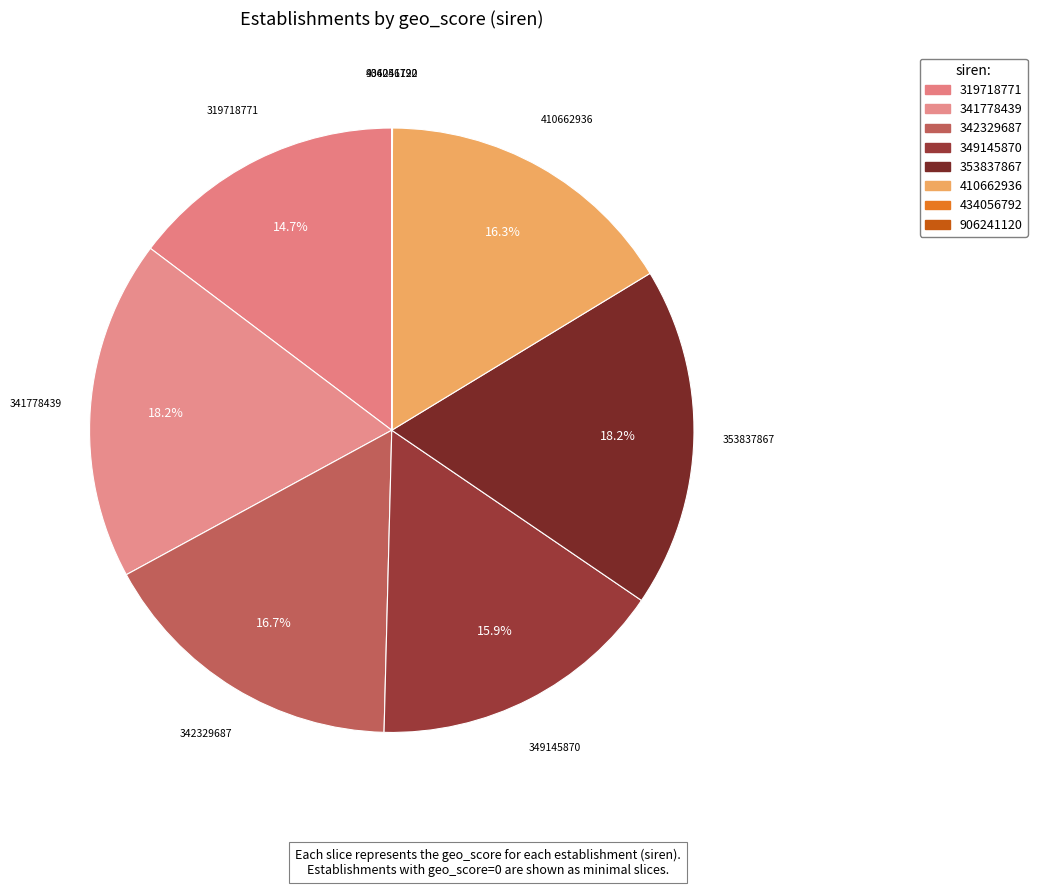

Combined, do 410662936 and 319718771 account for over 50%?

No